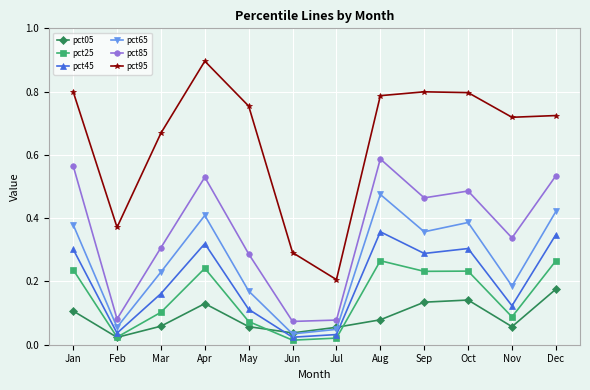

What is the sum of the pct95 values at Feb and May?

1.1